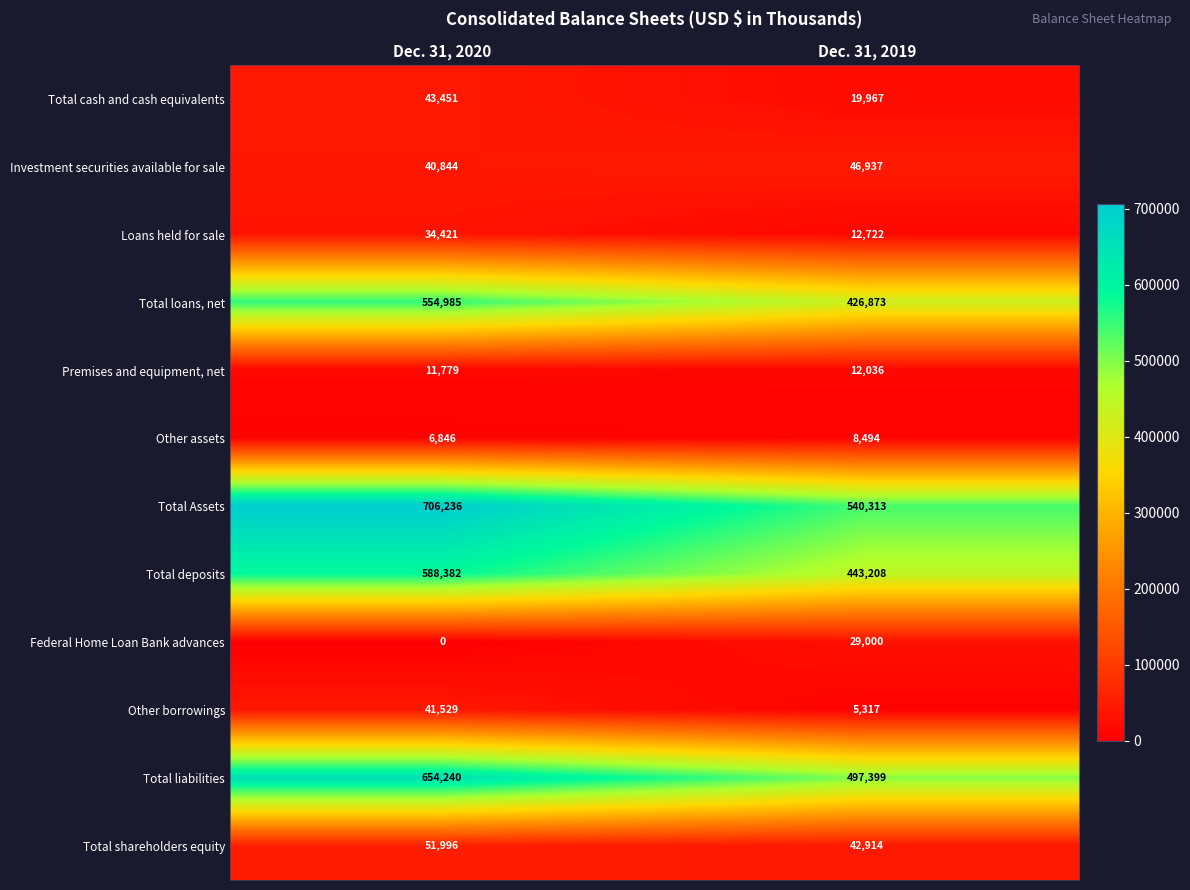

What is the total value across all series at Dec. 31, 2020?

2734709